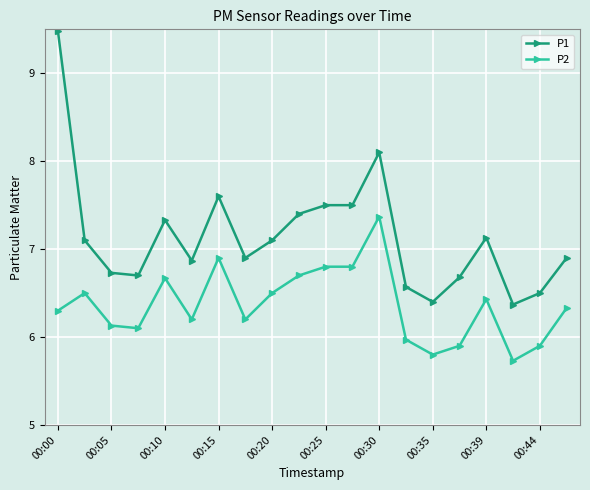

What is the sum of all P1 values?

142.9